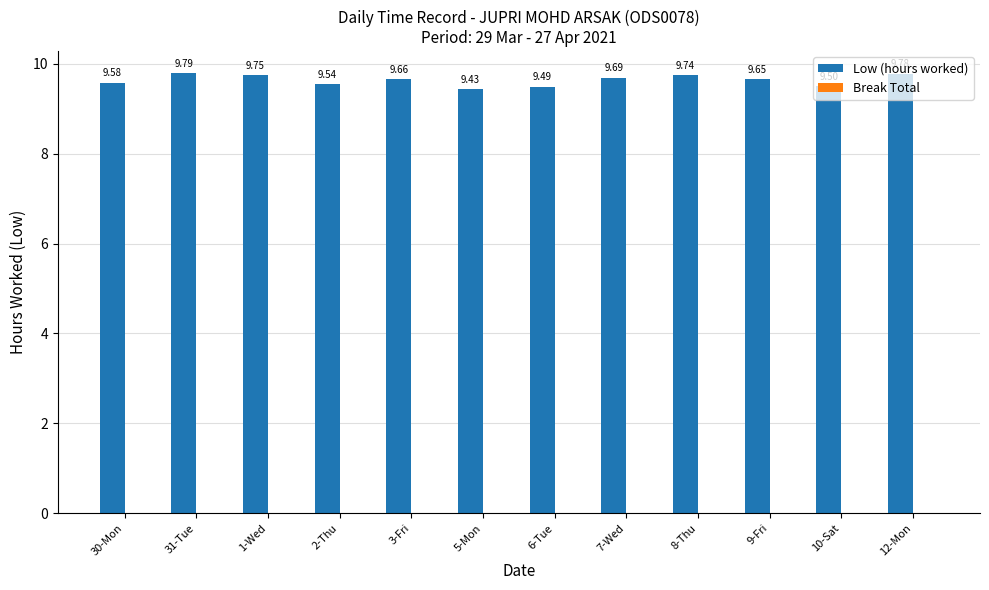

Approximately how many times larger is the value at 8-Thu compared to 3-Fri?

1.0